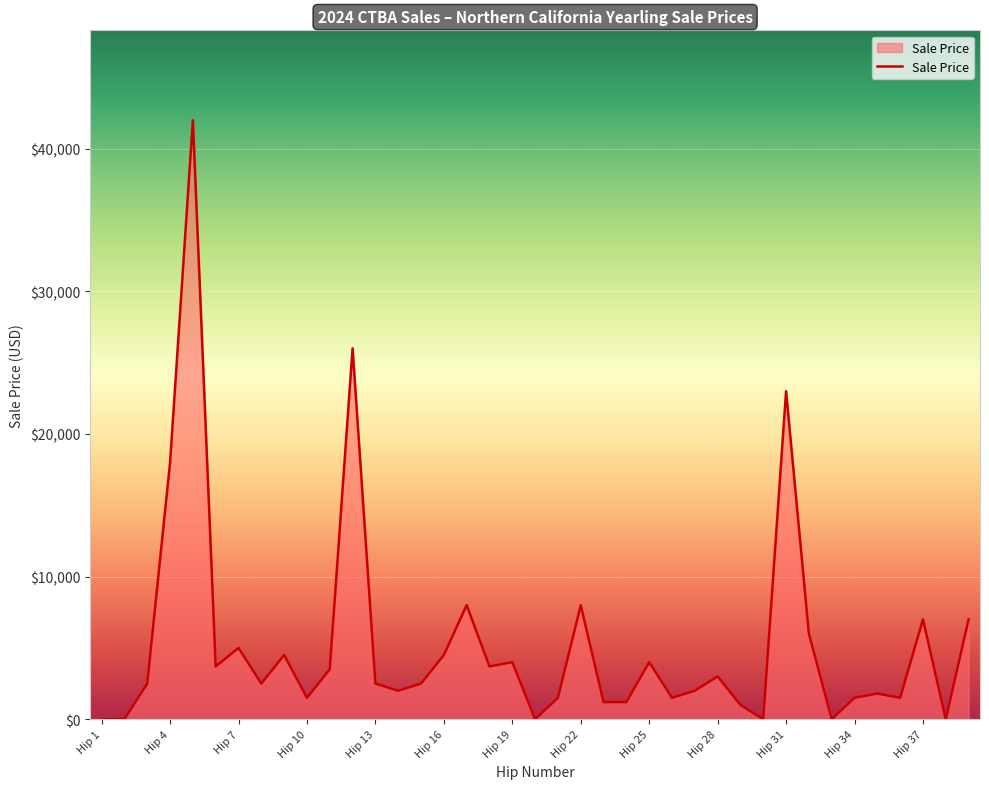

Rank the categories by value from highest to lowest.

Hip 5, Hip 12, Hip 31, Hip 4, Hip 17, Hip 22, Hip 37, Hip 39, Hip 32, Hip 7, Hip 9, Hip 16, Hip 19, Hip 25, Hip 6, Hip 18, Hip 11, Hip 28, Hip 3, Hip 8, Hip 13, Hip 15, Hip 14, Hip 27, Hip 35, Hip 10, Hip 21, Hip 26, Hip 34, Hip 36, Hip 23, Hip 24, Hip 29, Hip 1, Hip 2, Hip 20, Hip 30, Hip 33, Hip 38